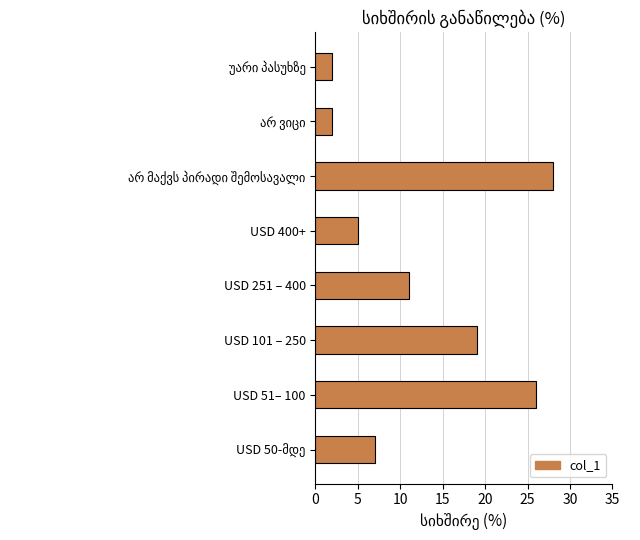

The chart shows a value of 26 at USD 51– 100. True or false?

True